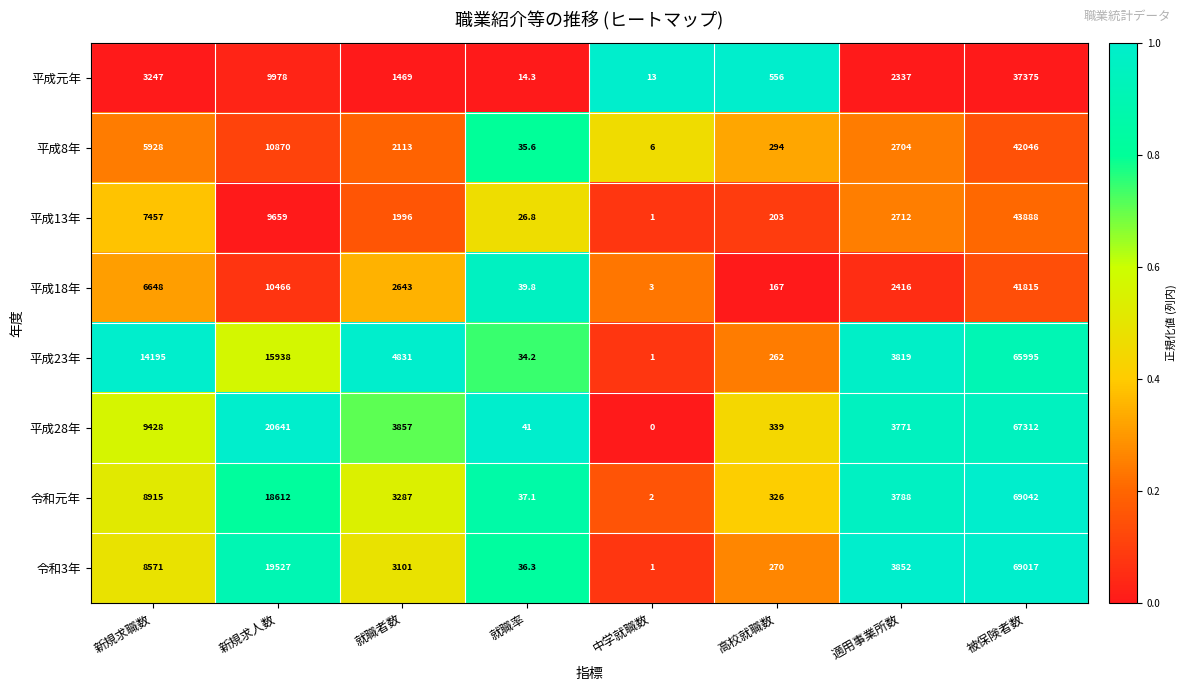

Is it true that 平成18年 equals 39.8 at 就職率?

True